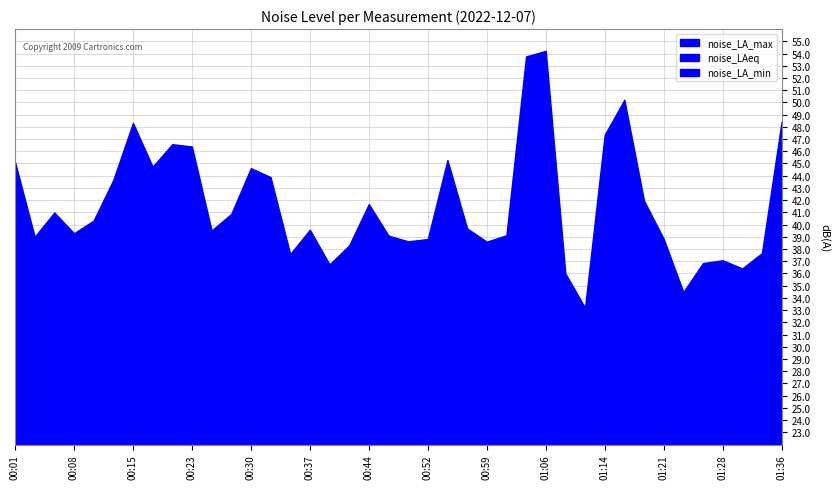

How many data points in noise_LA_min are above 30?

23